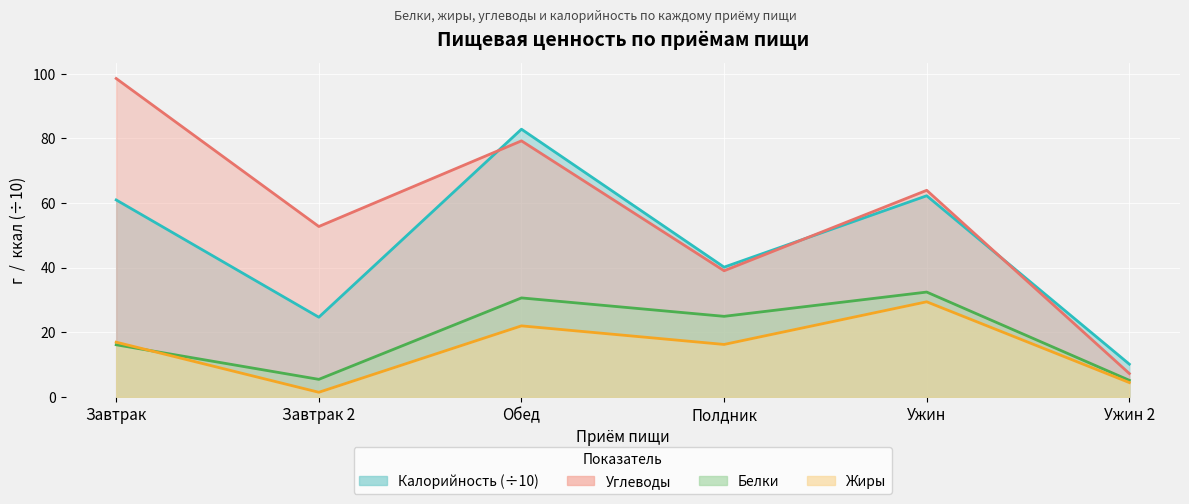

Reading left to right, extract all data points from this chart.

Калорийность: 60.9	24.6	82.8	40.1	62.2	10.1
Белки: 16.1	5.4	30.6	24.9	32.4	5.1
Жиры: 16.9	1.4	21.9	16.2	29.4	4.4
Углеводы: 98.5	52.7	79.2	39.0	63.9	7.2